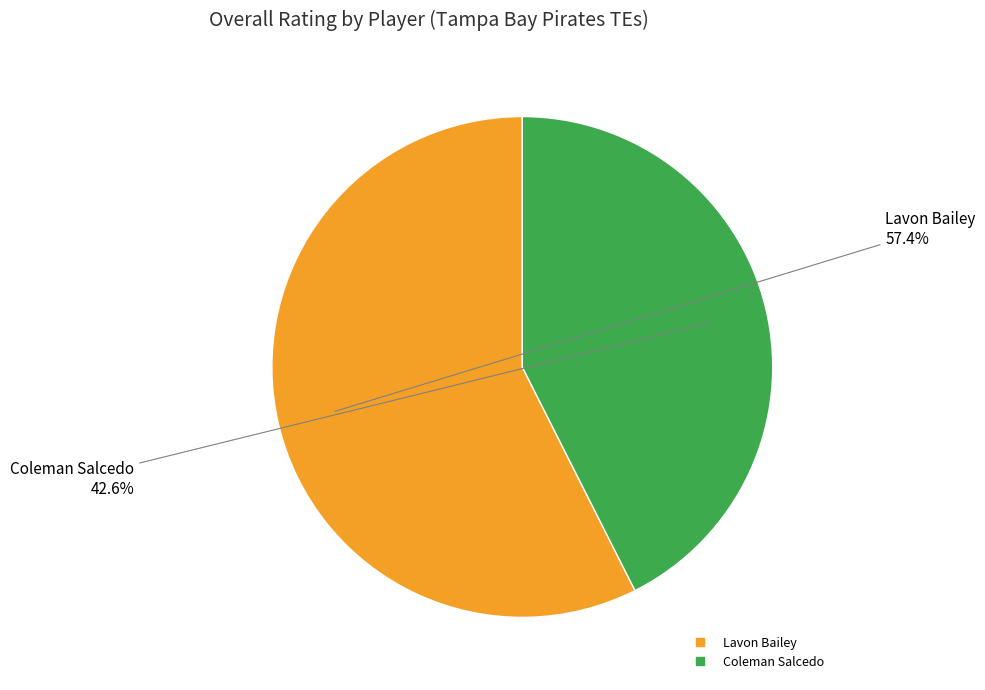

Approximately how many times larger is the value at Lavon Bailey compared to Coleman Salcedo?

1.3